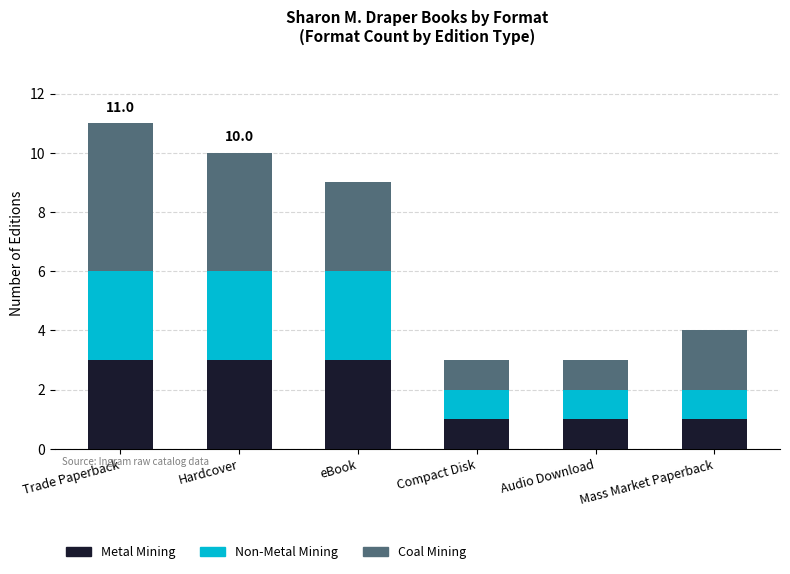

What is the total value across all series at Compact Disk?

3